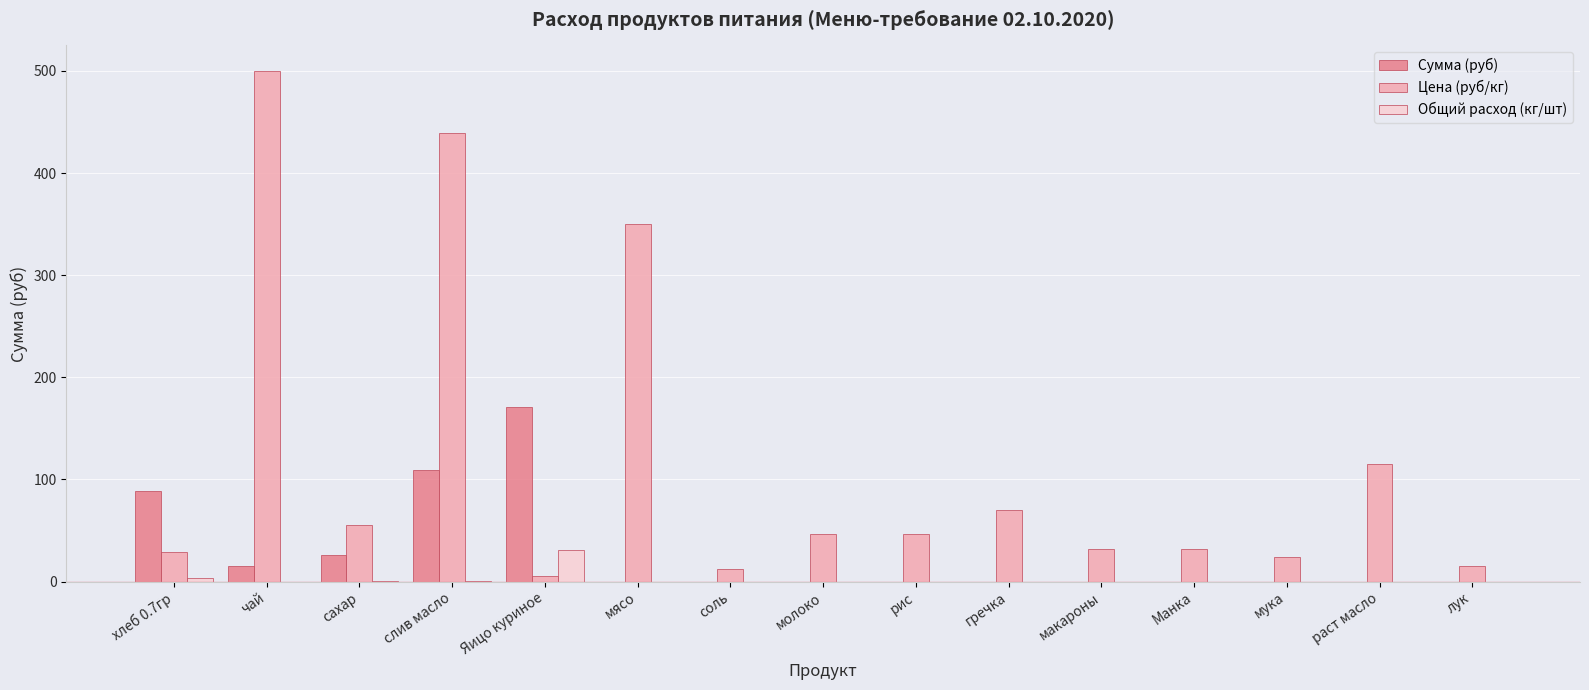

Is it true that Сумма (руб) equals 0.0 at рис?

True